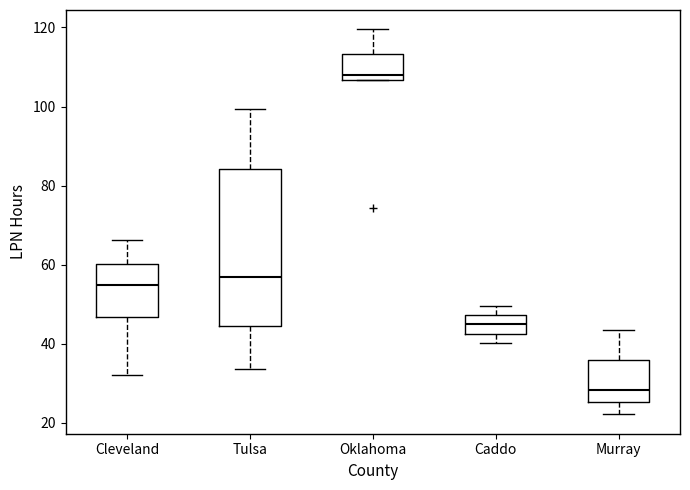

Reading left to right, transcribe this box plot: for each box, give where its median line is, the range the box spans, and where its two whiskers end, as read against the y-axis. The values are not printed on the chart, so give them approximately, as read against the axis.

Cleveland: median 54, box 46 to 60, whiskers 32 to 66
Tulsa: median 56, box 44 to 84, whiskers 34 to 100
Oklahoma: median 108, box 106 to 114, whiskers 106 to 120
Caddo: median 44, box 42 to 48, whiskers 40 to 50
Murray: median 28, box 26 to 36, whiskers 22 to 44